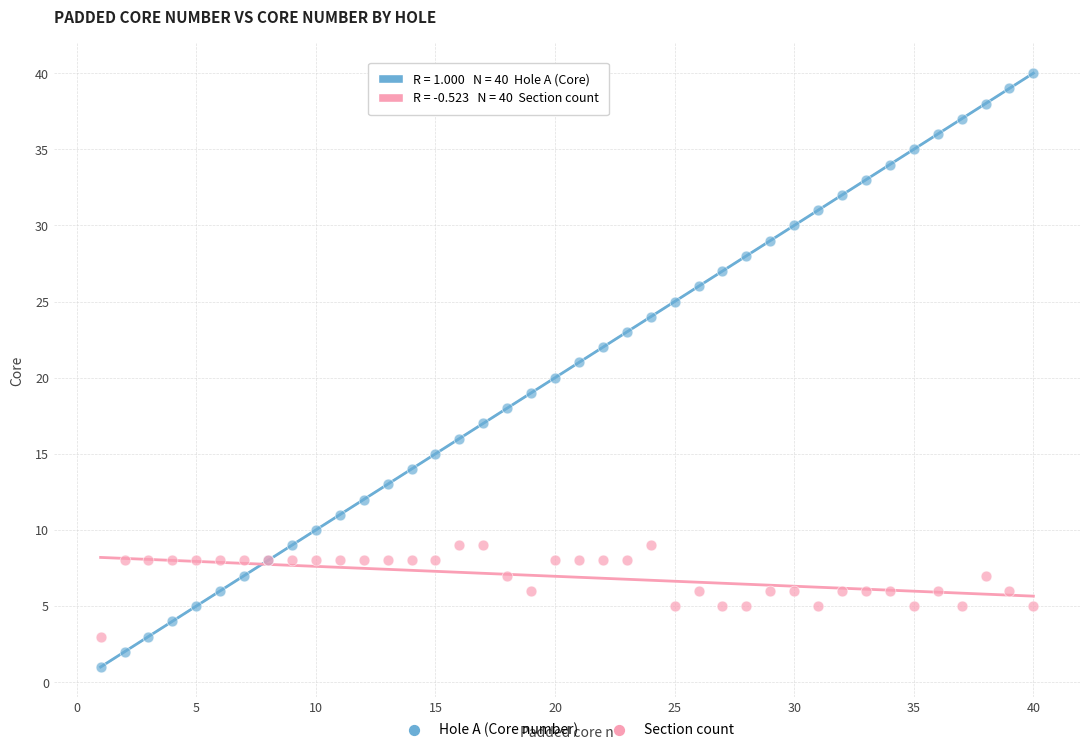

Which series contains the lowest Y value?

Hole A (Core number)